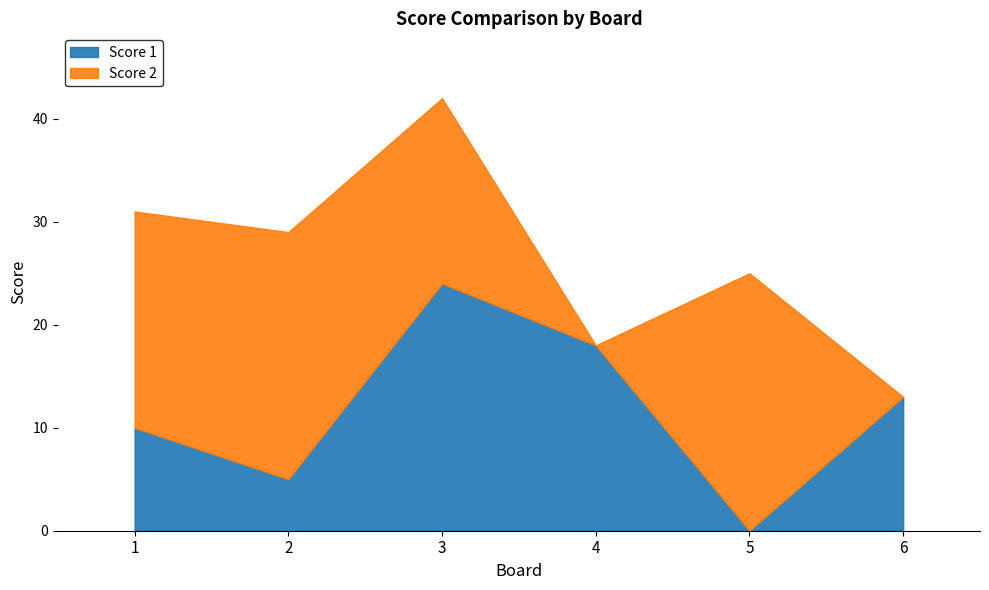

Is the value of Score 1 at 3 greater than the value of Score 2 at 2?

No